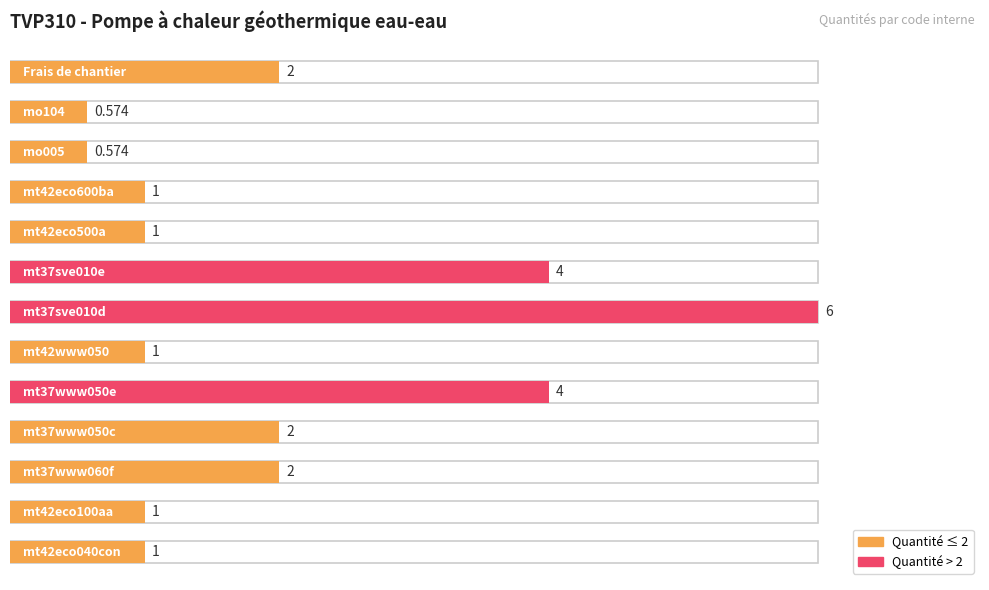

List the labels in order of value, smallest first.

mo005, mo104, mt42eco040con, mt42eco100aa, mt42www050, mt42eco500a, mt42eco600ba, mt37www060f, mt37www050c, Frais de chantier, mt37www050e, mt37sve010e, mt37sve010d